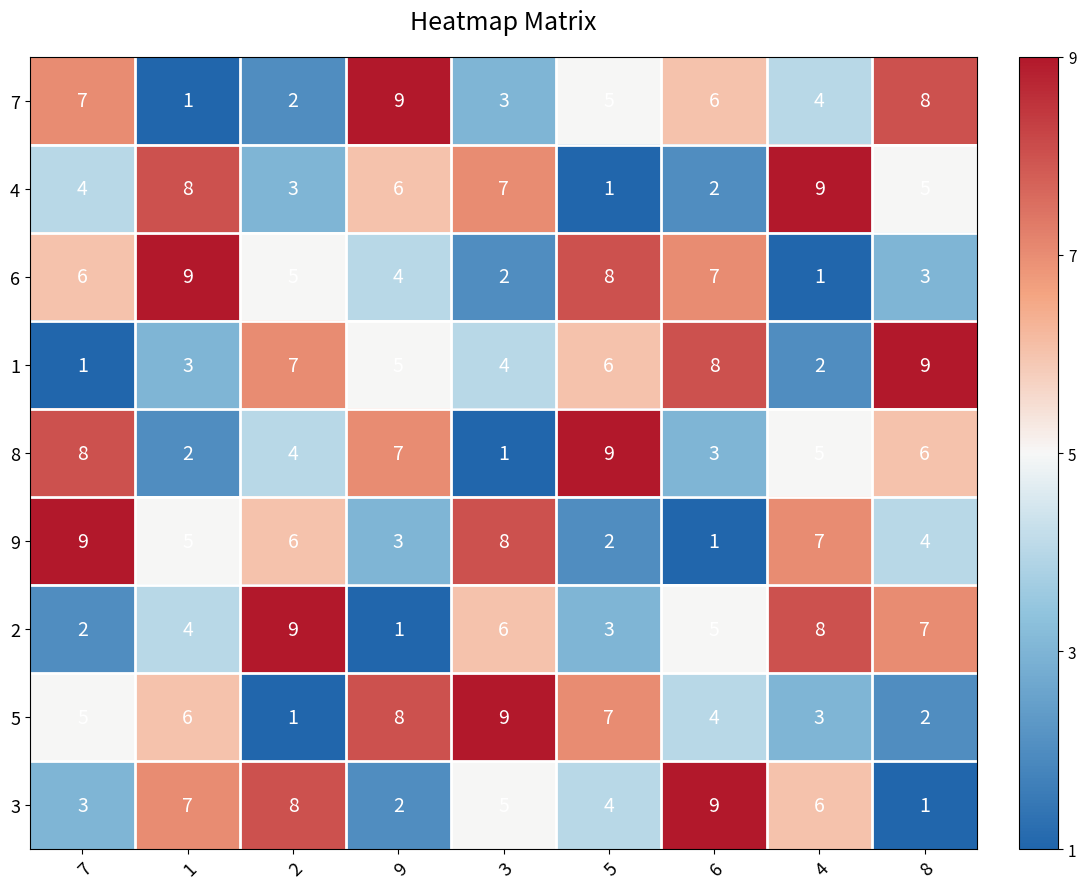

True or false: 8 has a value of 3 at 1.

False